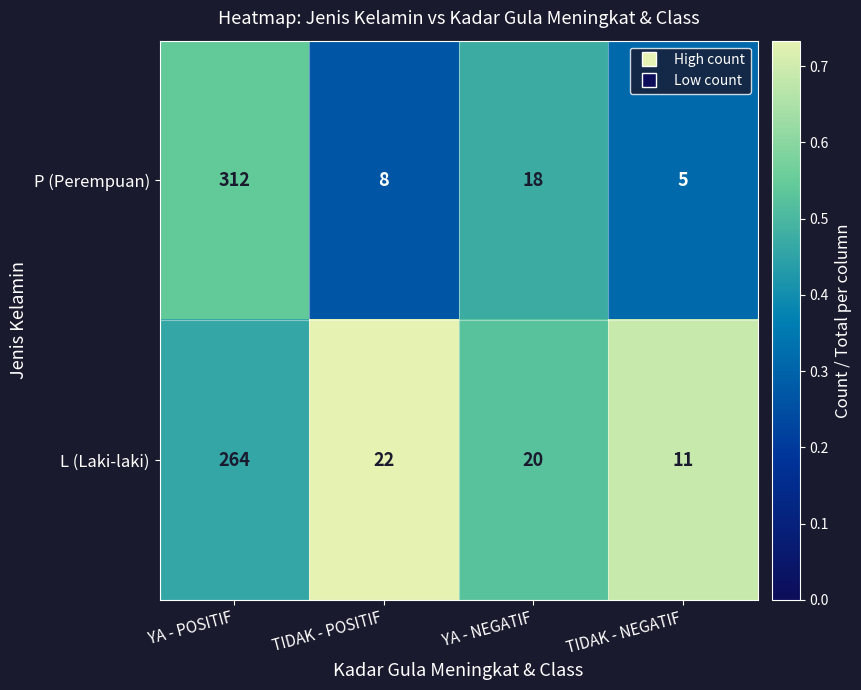

Which label corresponds to the largest value in the chart?

YA - POSITIF